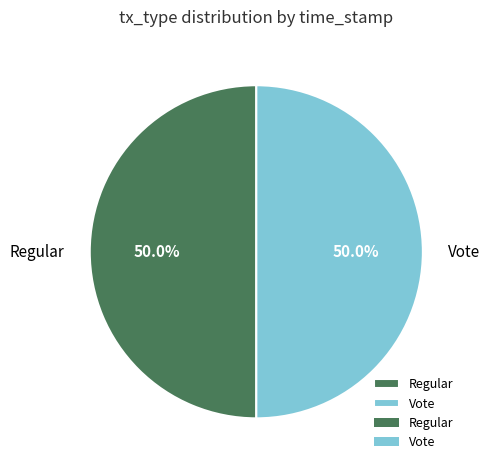

What is the ratio of the value at Vote to the value at Regular?

1.0